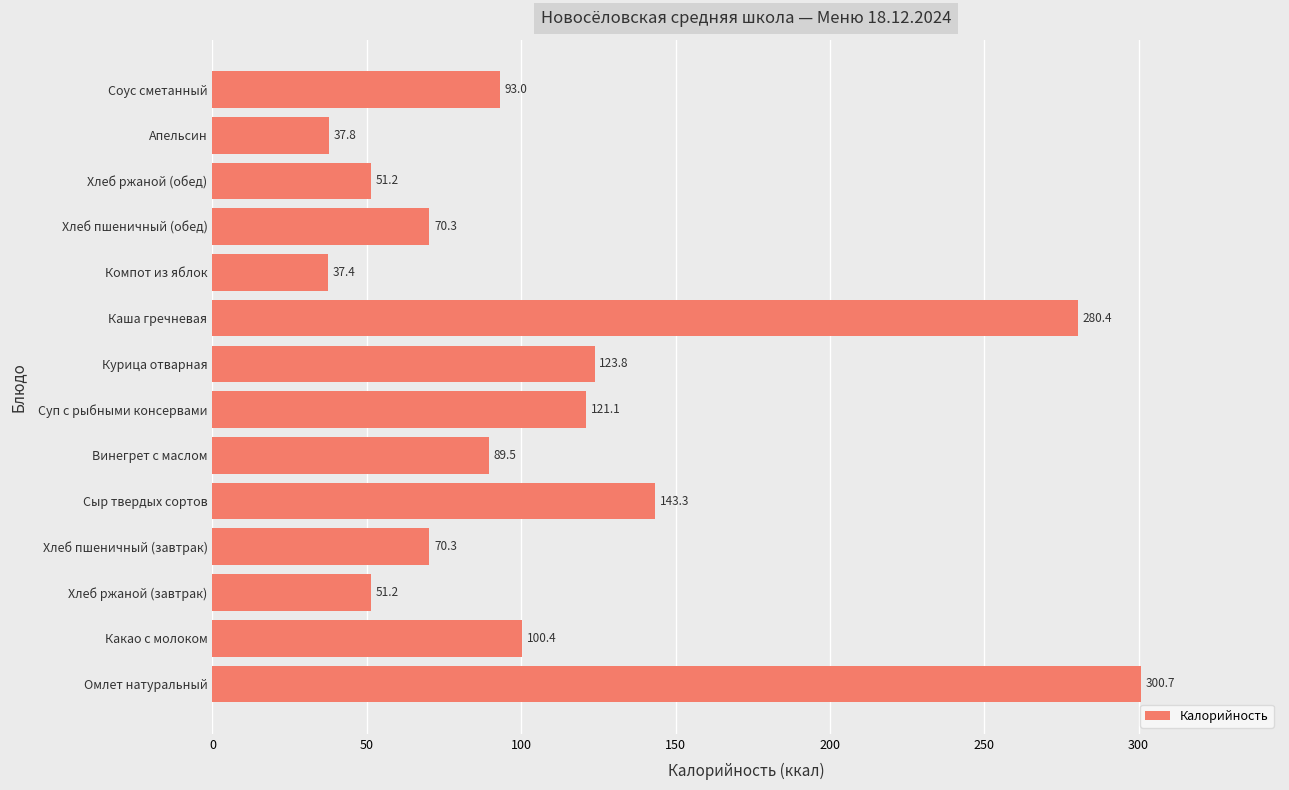

Reading top to bottom, list all the values displayed in this chart.

Соус сметанный=93.0	Апельсин=37.8	Хлеб ржаной (обед)=51.2	Хлеб пшеничный (обед)=70.3	Компот из яблок=37.4	Каша гречневая=280.4	Курица отварная=123.8	Суп с рыбными консервами=121.1	Винегрет с маслом=89.5	Сыр твердых сортов=143.3	Хлеб пшеничный (завтрак)=70.3	Хлеб ржаной (завтрак)=51.2	Какао с молоком=100.4	Омлет натуральный=300.7